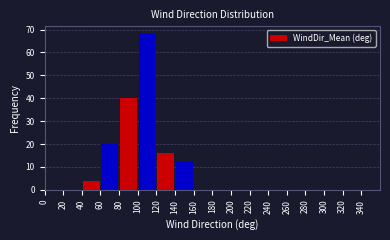

Reading left to right, list every bar in this chart as the range it spans on the x-axis followed by its height. The values are not printed on the chart, so give them approximately, as read against the axis.

0 to 20: 0
20 to 40: 0
40 to 60: 4
60 to 80: 20
80 to 100: 40
100 to 120: 68
120 to 140: 16
140 to 160: 12
160 to 180: 0
180 to 200: 0
200 to 220: 0
220 to 240: 0
240 to 260: 0
260 to 280: 0
280 to 300: 0
300 to 320: 0
320 to 340: 0
340 to 360: 0